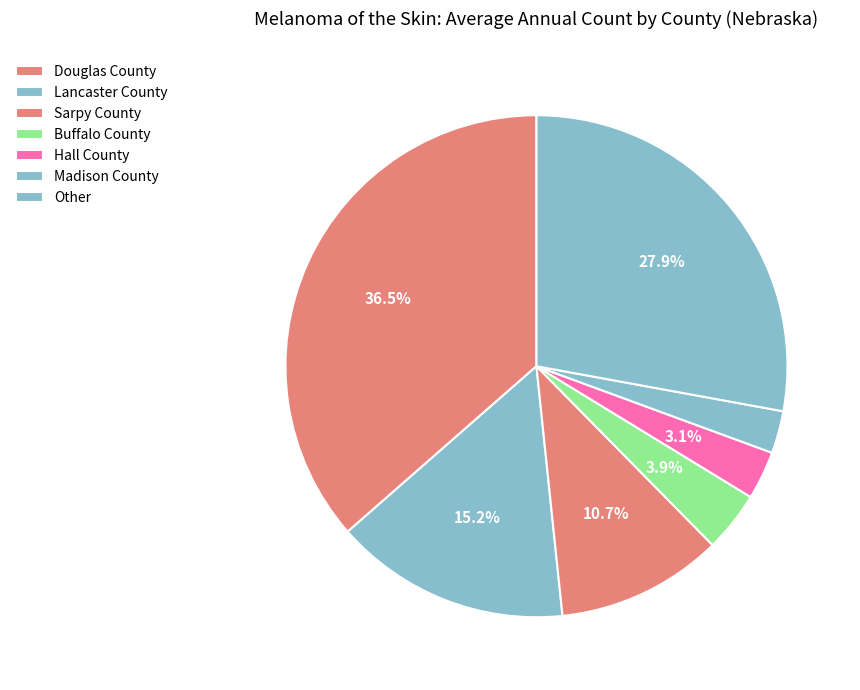

How many segments does this pie chart have?

7